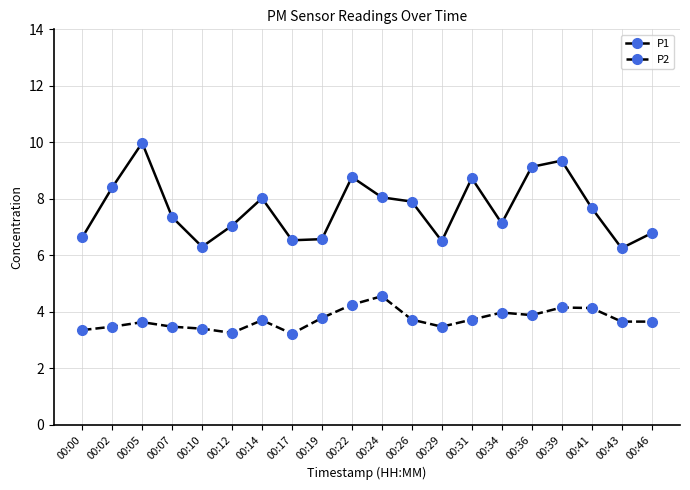

How many data points does each series have?

20